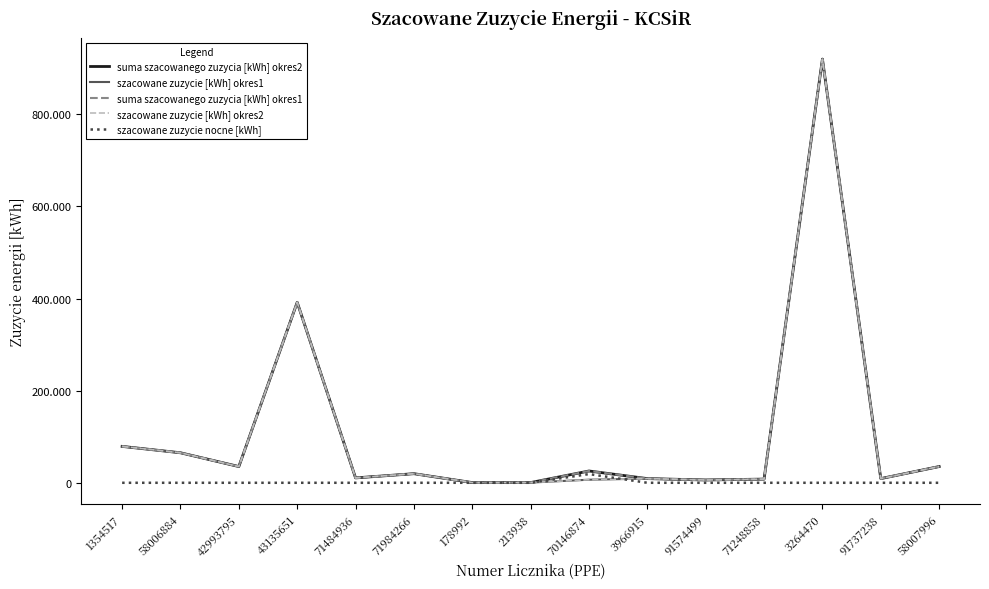

What is the difference between the highest and lowest values at 58006884?

65153